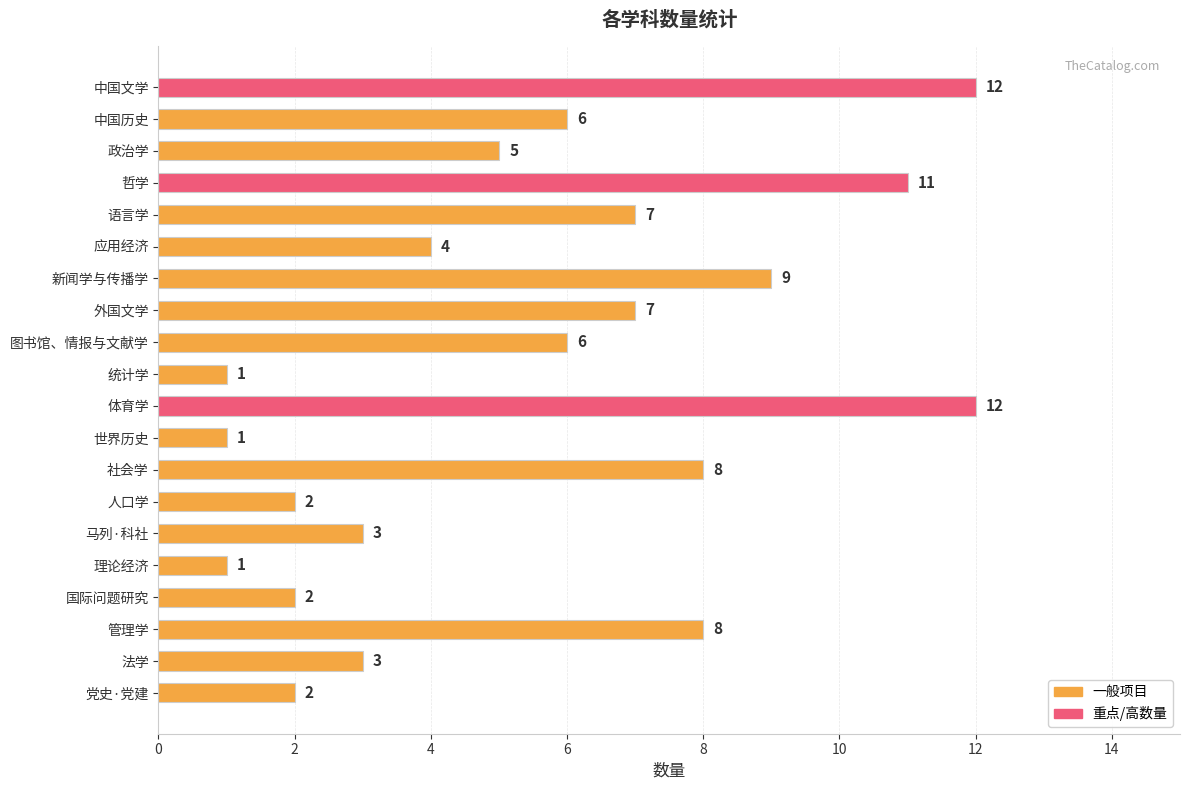

What is the sum of the values at 法学 and 应用经济?

7